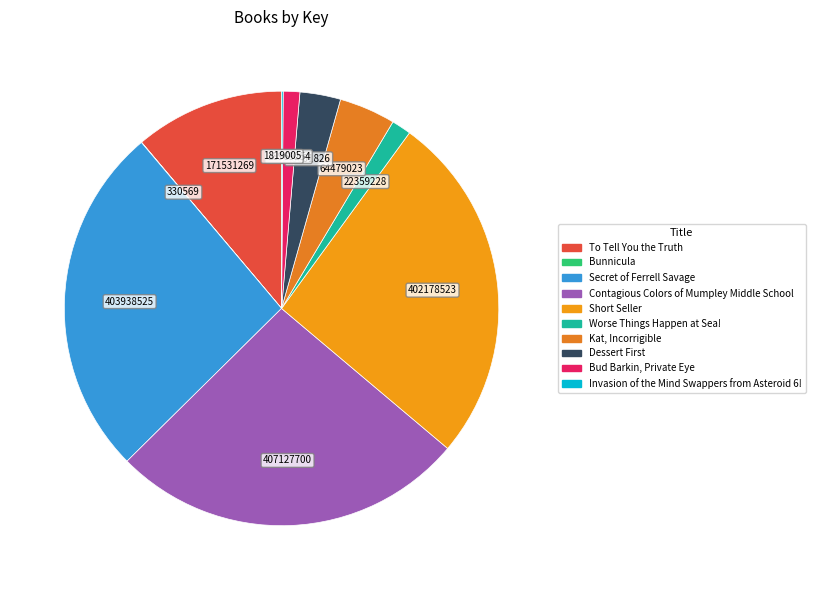

Rank the categories by value from highest to lowest.

Contagious Colors of Mumpley Middle School, Secret of Ferrell Savage, Short Seller, To Tell You the Truth, Kat, Incorrigible, Dessert First, Worse Things Happen at Sea!, Bud Barkin, Private Eye, Invasion of the Mind Swappers from Asteroid 6!, Bunnicula